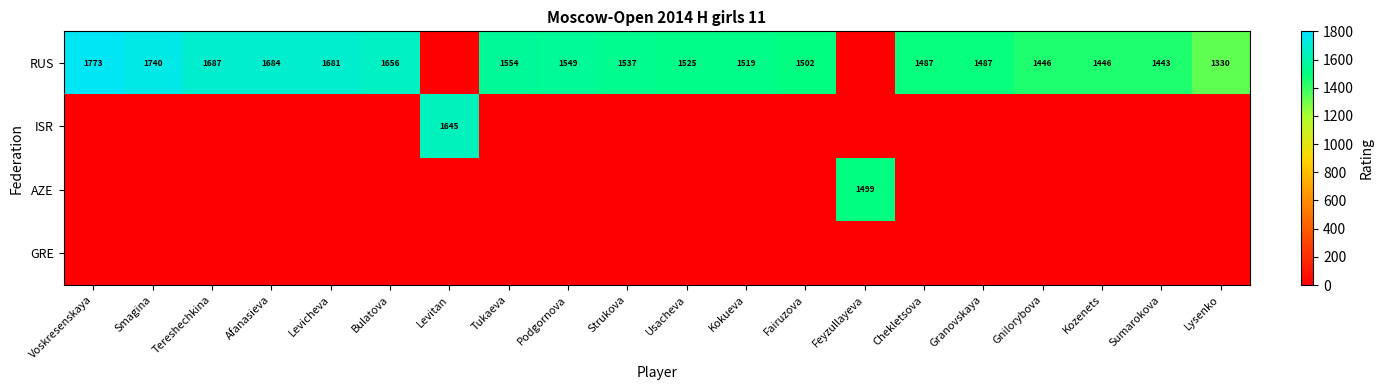

At how many categories does at least one series exceed 26?

20